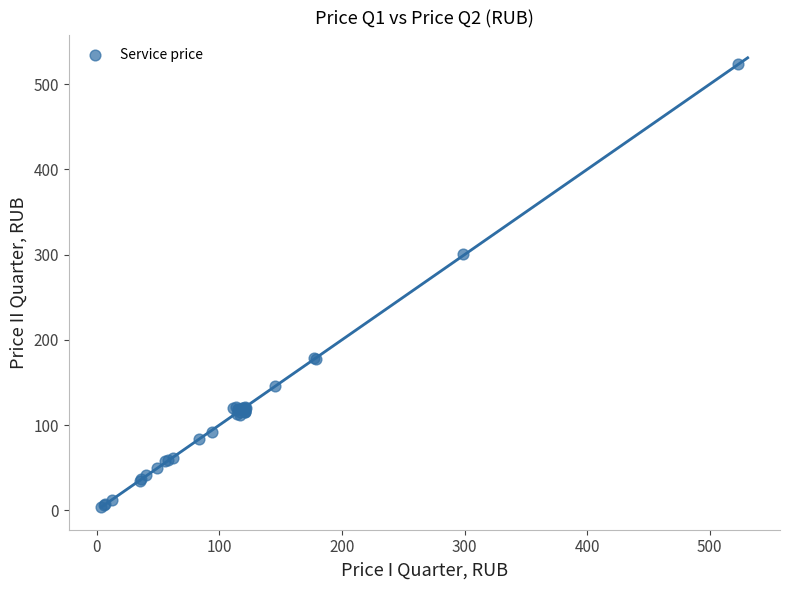

What Y value in the scatter plot is closest to 263?

301.3